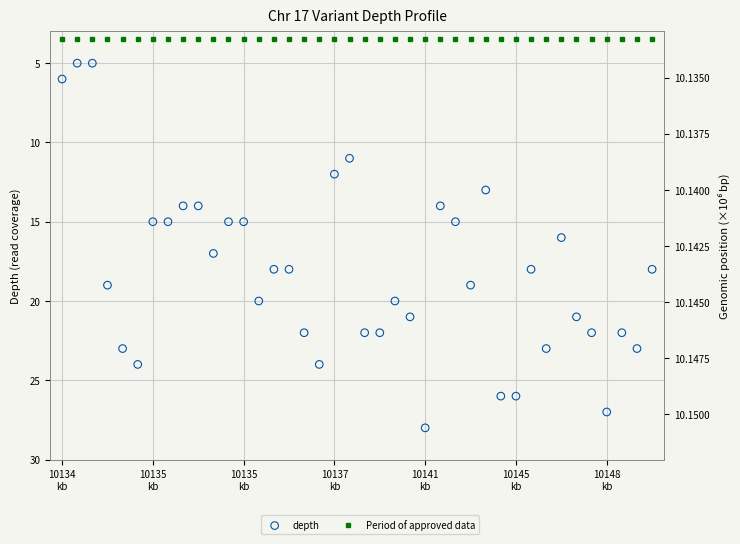

At how many categories does at least one series exceed 24?

4